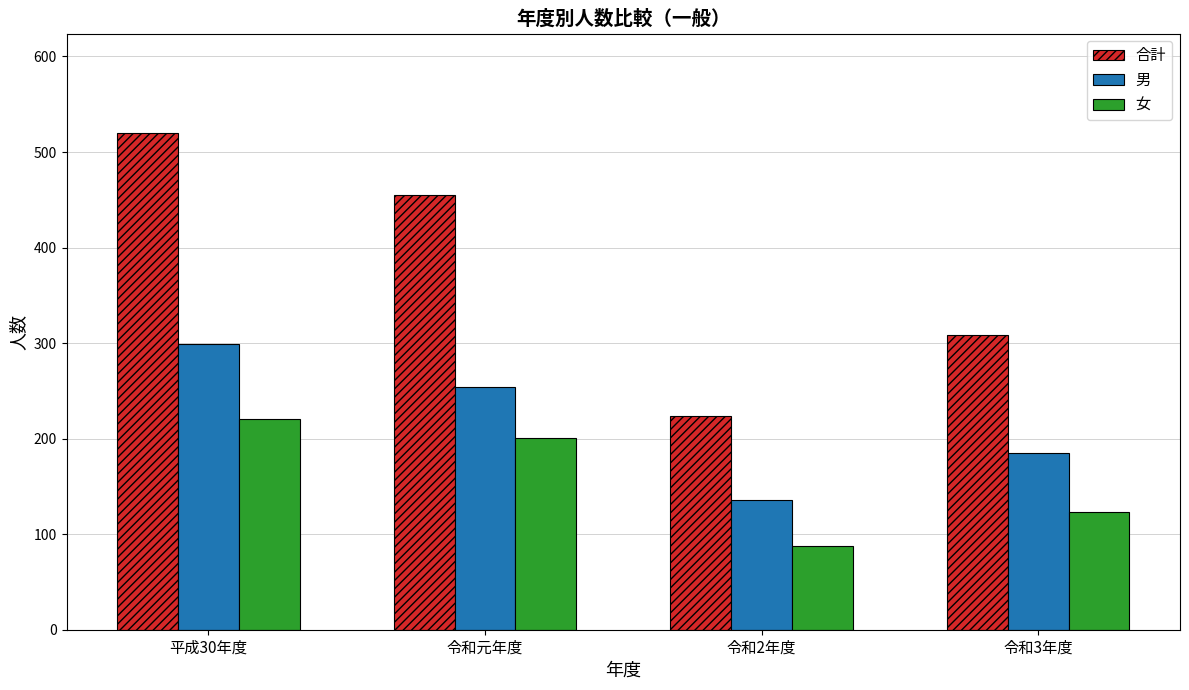

Rank the series at 平成30年度 from highest to lowest value.

合計, 男, 女